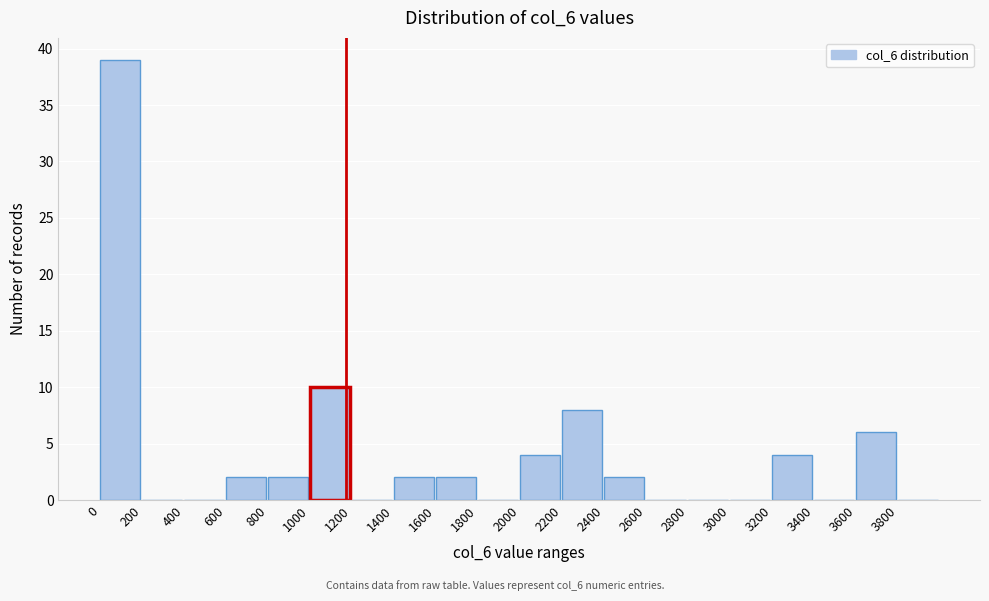

Reading left to right, list every bar in this chart as the range it spans on the x-axis followed by its height. The values are not printed on the chart, so give them approximately, as read against the axis.

0 to 200: 39
200 to 400: 0
400 to 600: 0
600 to 800: 2
800 to 1000: 2
1000 to 1200: 10
1200 to 1400: 0
1400 to 1600: 2
1600 to 1800: 2
1800 to 2000: 0
2000 to 2200: 4
2200 to 2400: 8
2400 to 2600: 2
2600 to 2800: 0
2800 to 3000: 0
3000 to 3200: 0
3200 to 3400: 4
3400 to 3600: 0
3600 to 3800: 6
3800 to 4000: 0